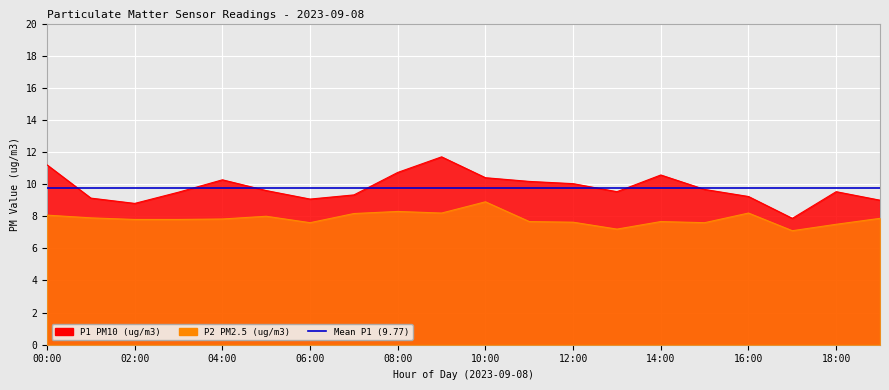

Rank the categories by P2 value from highest to lowest.

10:00, 08:00, 09:00, 16:00, 07:00, 00:00, 05:00, 01:00, 19:00, 04:00, 02:00, 03:00, 11:00, 14:00, 12:00, 06:00, 15:00, 18:00, 13:00, 17:00